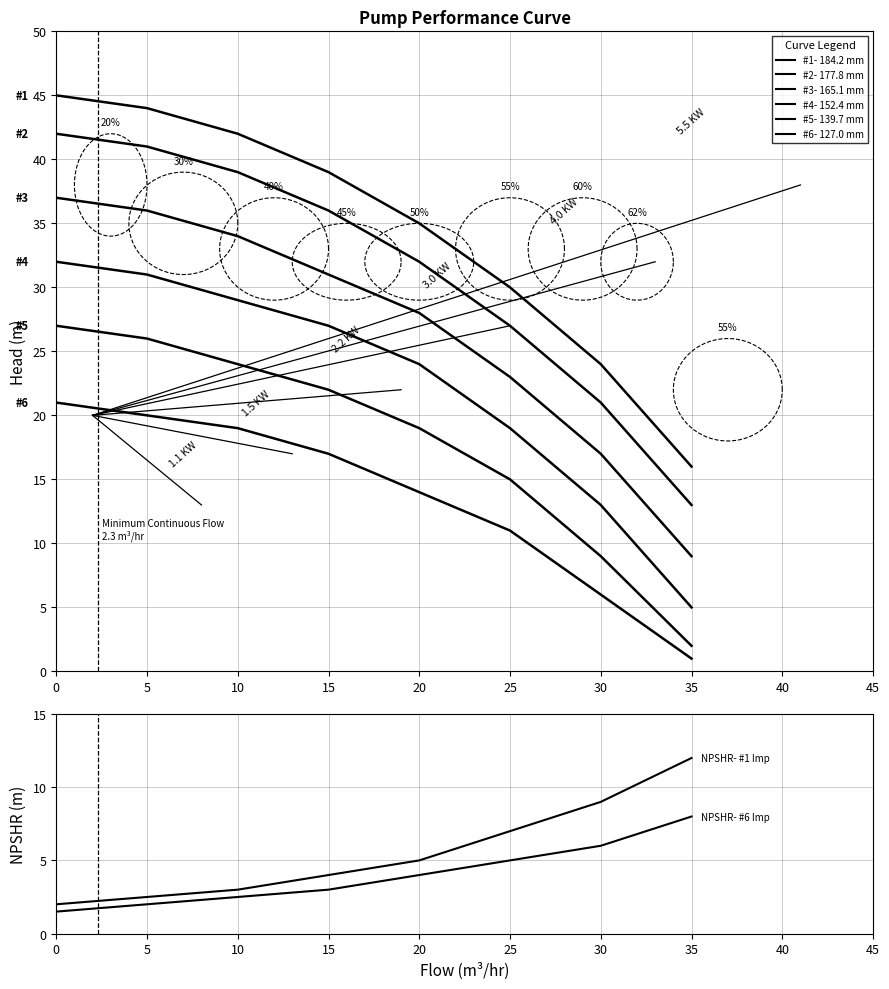

Is the value of #3- 165.1 mm at 35 greater than the value of #4- 152.4 mm at 10?

No